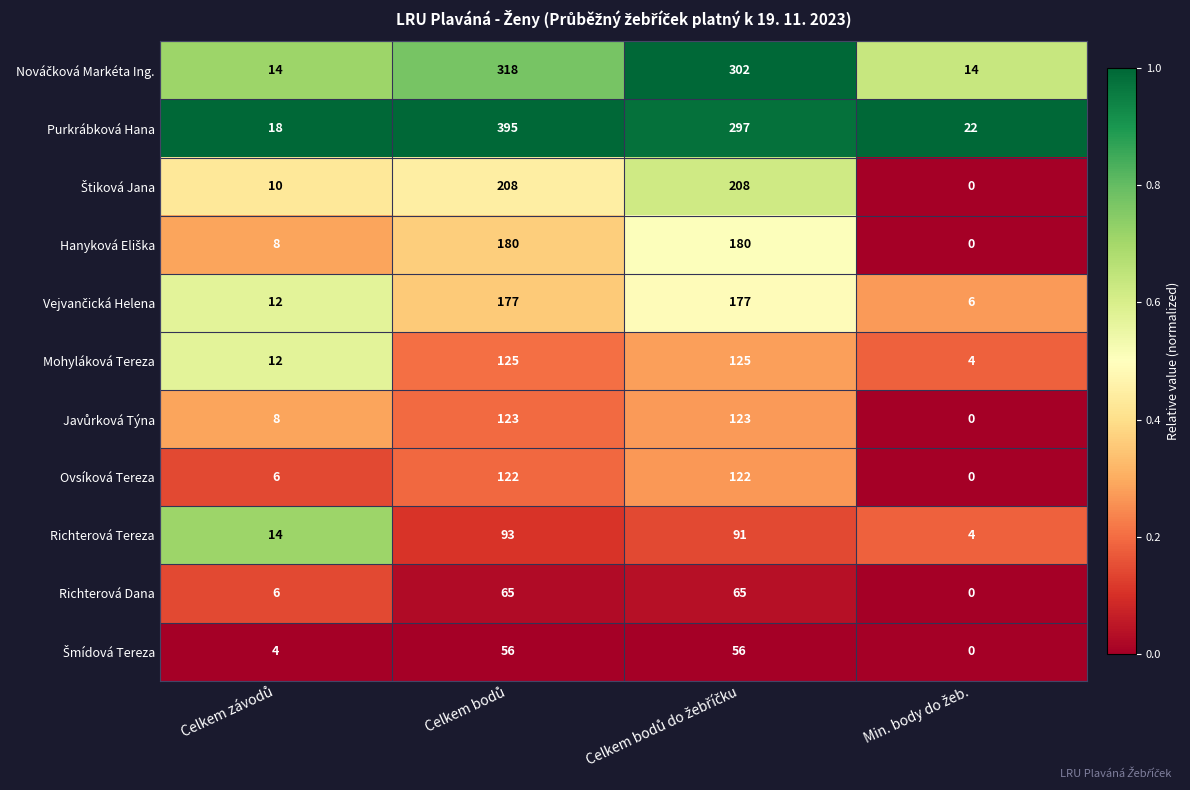

What is the difference between the maximum and minimum values in the Ovsíková Tereza series?

122